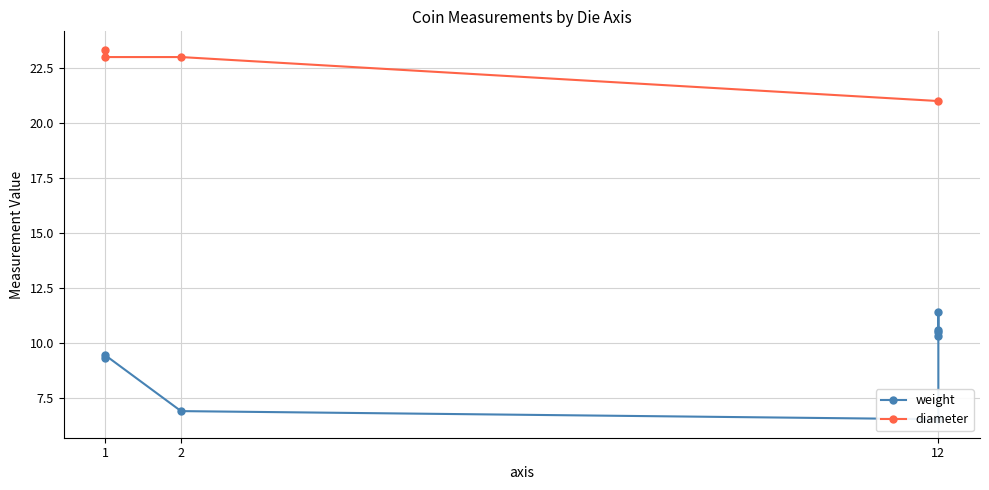

True or false: the data shows 12 at 3.

True